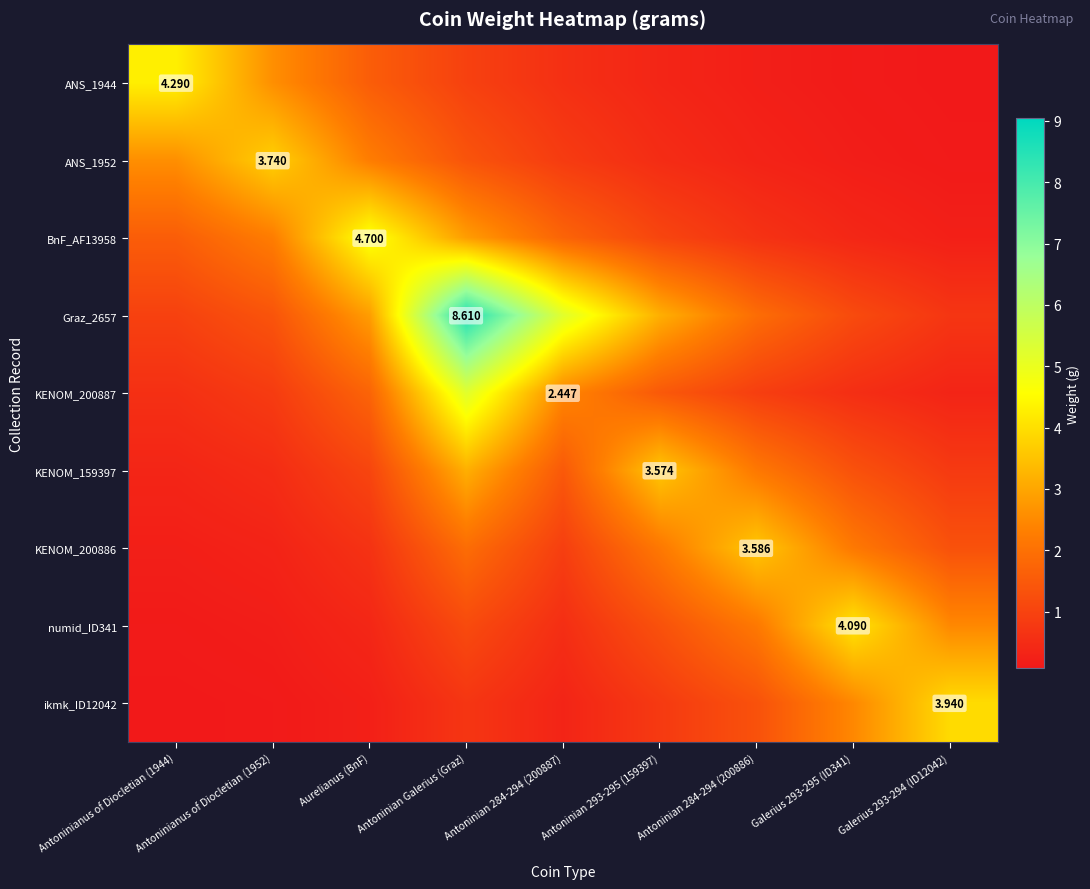

Is it true that BnF_AF13958 equals 4.7 at Aurelianus (BnF)?

True